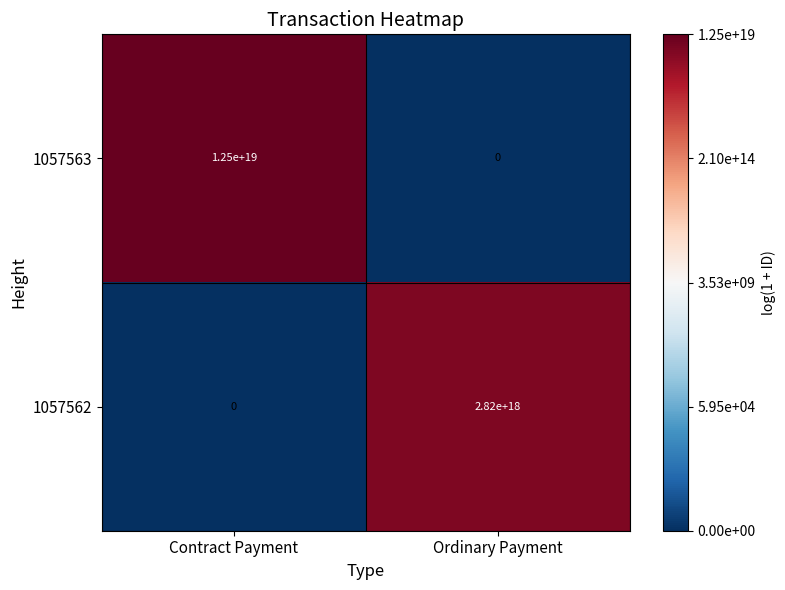

List the series in order of their overall mean, highest first.

1057563, 1057562